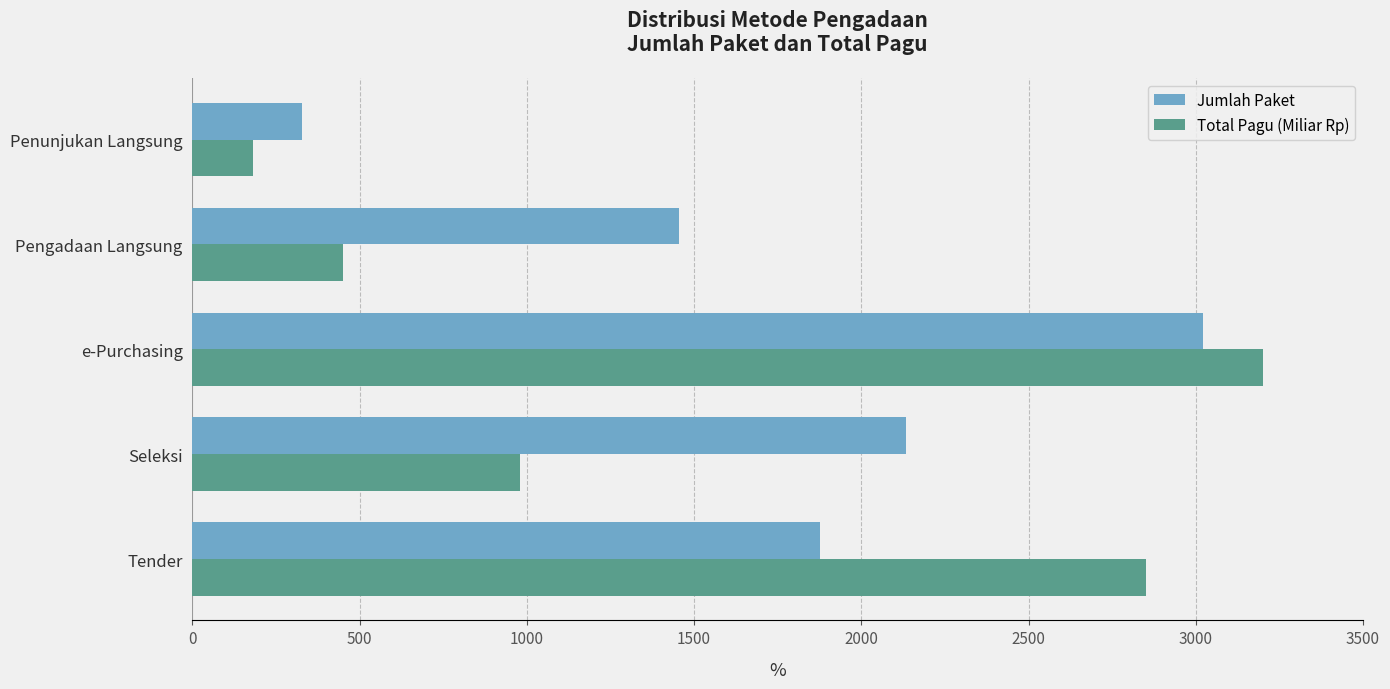

Is it true that Jumlah Paket equals 1456 at Pengadaan Langsung?

True